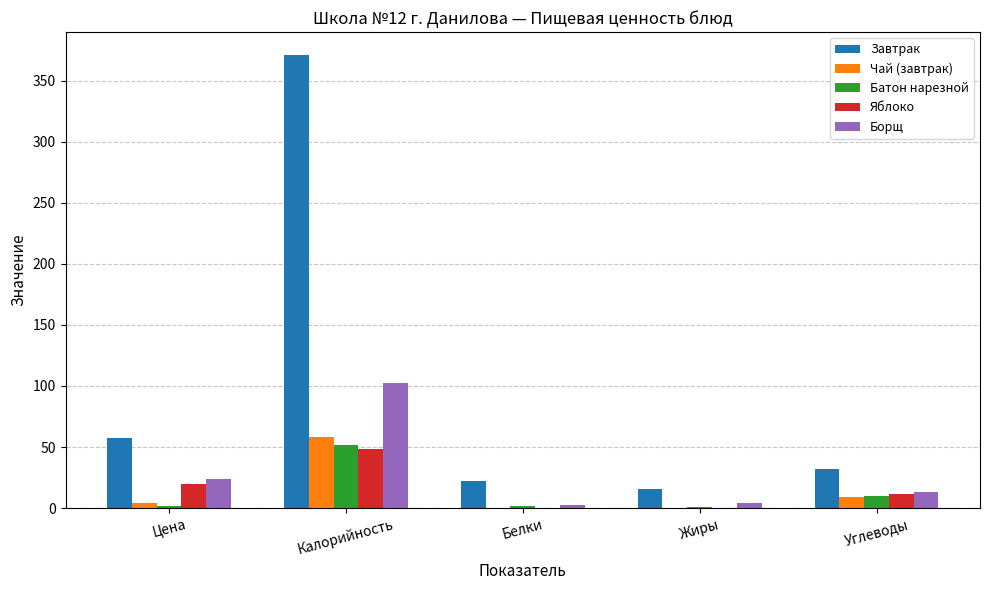

True or false: Батон нарезной has a value of 82.2 at Калорийность.

False